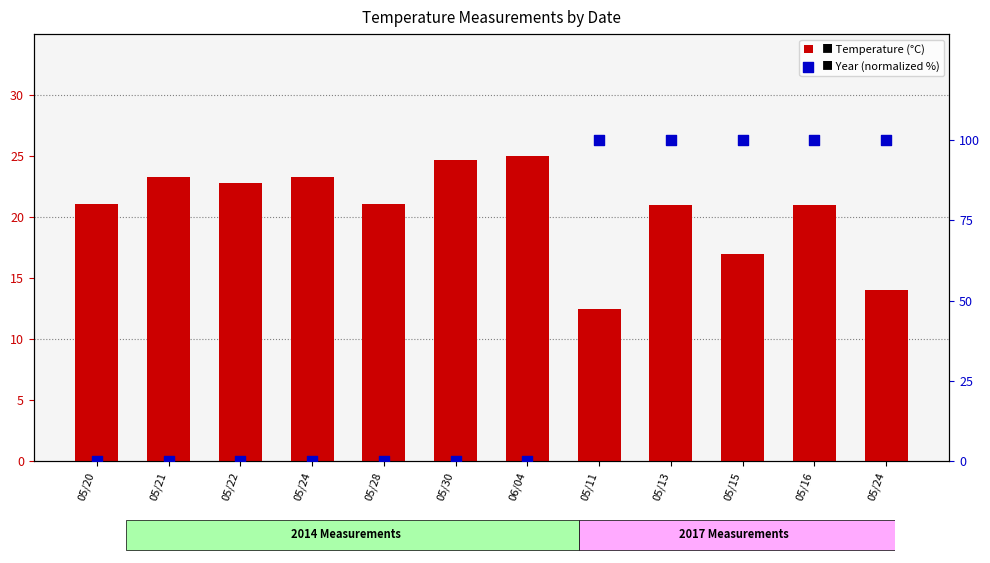

What are all the series names shown in the legend?

Temperature, Year (normalized)